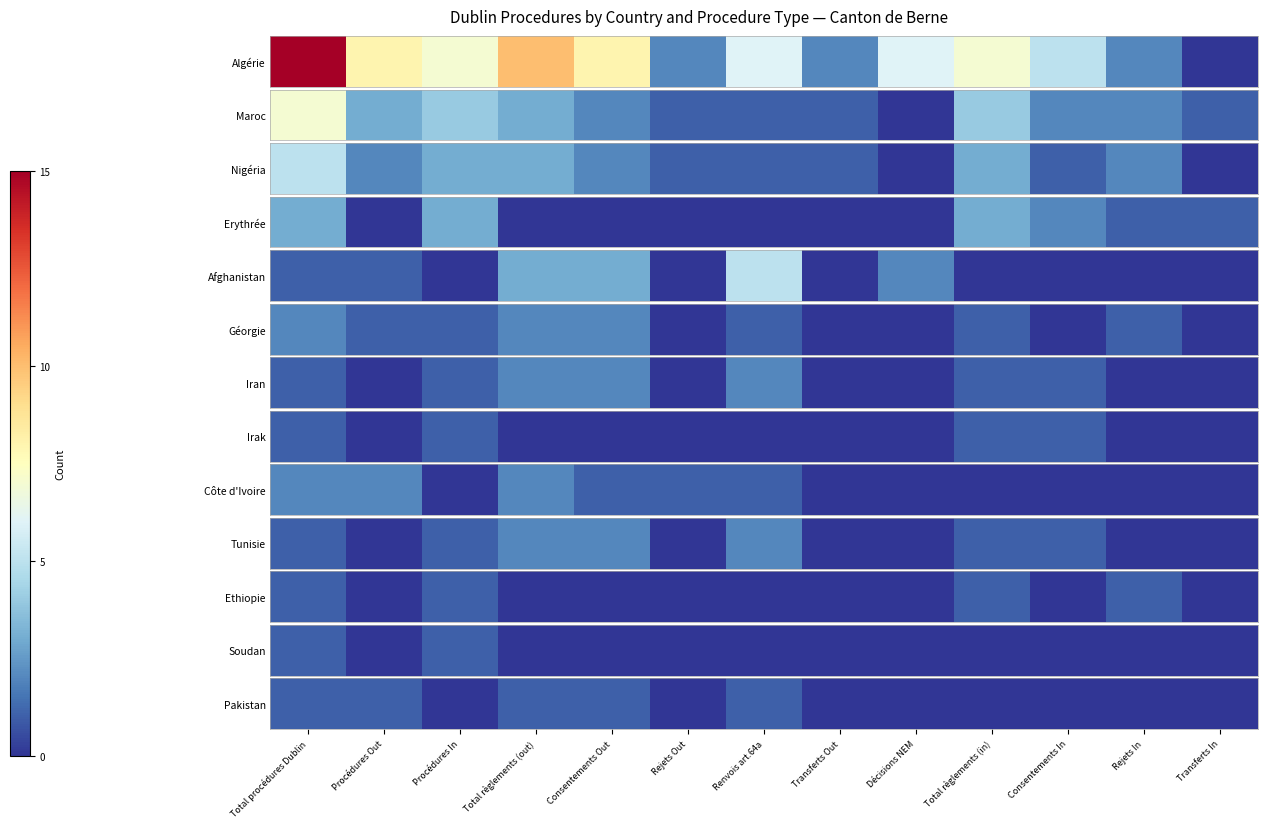

True or false: the data shows 0 at Transferts In.

True